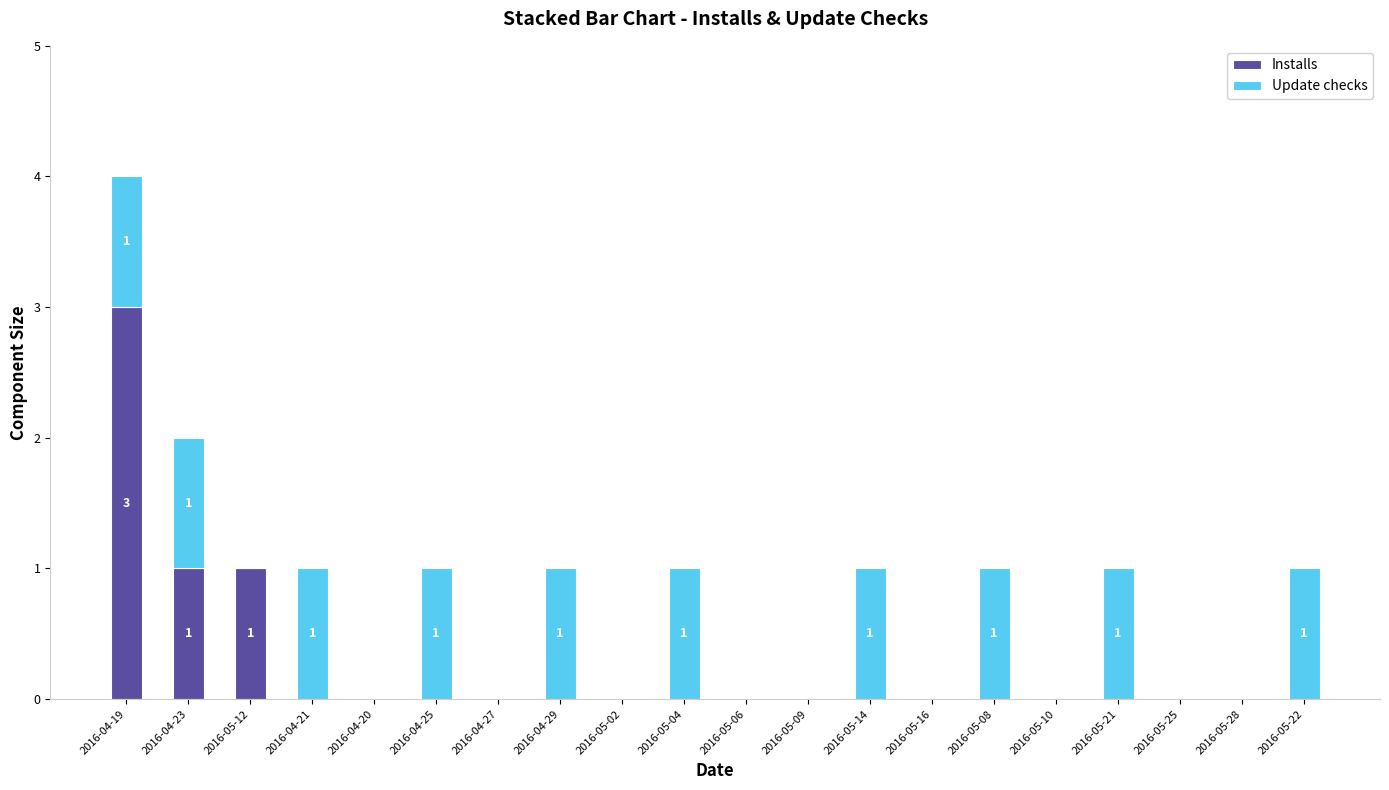

What is the maximum value for Installs?

3